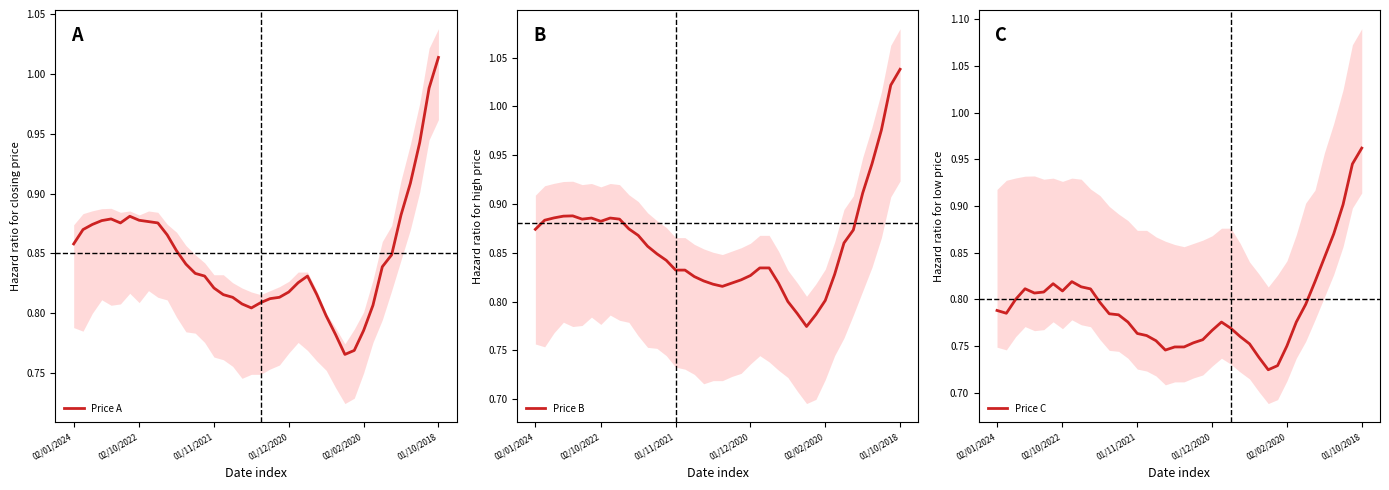

Reading left to right, extract all data points from this chart.

Price A: 0.9	0.9	0.9	0.9	0.9	0.9	0.9	0.9	0.9	0.9	0.9	0.9	0.8	0.8	0.8	0.8	0.8	0.8	0.8	0.8	0.8	0.8	0.8	0.8	0.8	0.8	0.8	0.8	0.8	0.8	0.8	0.8	0.8	0.8	0.8	0.9	0.9	0.9	1.0	1.0
Price B: 0.9	0.9	0.9	0.9	0.9	0.9	0.9	0.9	0.9	0.9	0.9	0.9	0.9	0.8	0.8	0.8	0.8	0.8	0.8	0.8	0.8	0.8	0.8	0.8	0.8	0.8	0.8	0.8	0.8	0.8	0.8	0.8	0.8	0.9	0.9	0.9	0.9	1.0	1.0	1.0
Price C: 0.8	0.8	0.8	0.8	0.8	0.8	0.8	0.8	0.8	0.8	0.8	0.8	0.8	0.8	0.8	0.8	0.8	0.8	0.7	0.7	0.7	0.8	0.8	0.8	0.8	0.8	0.8	0.8	0.7	0.7	0.7	0.8	0.8	0.8	0.8	0.8	0.9	0.9	0.9	1.0